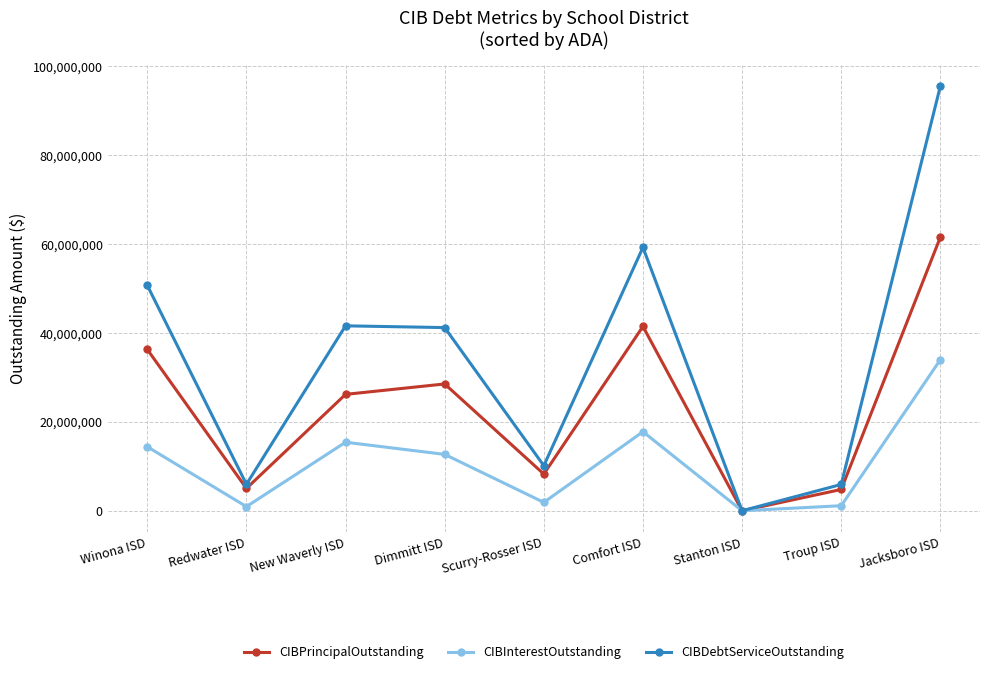

Which category has the lowest value across all series?

Stanton ISD